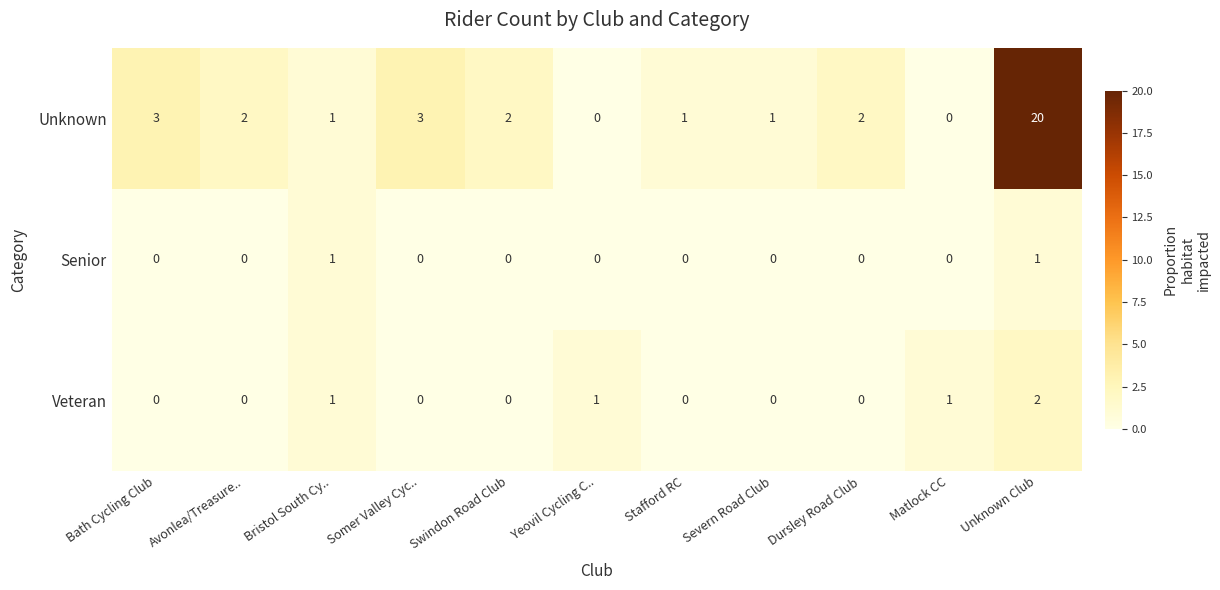

How many series are shown in this chart?

3